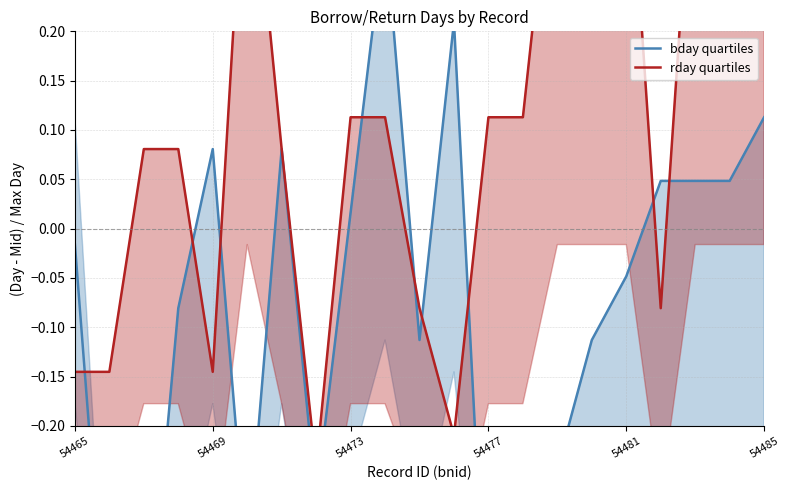

At which label is rday quartiles closest to 0?

10